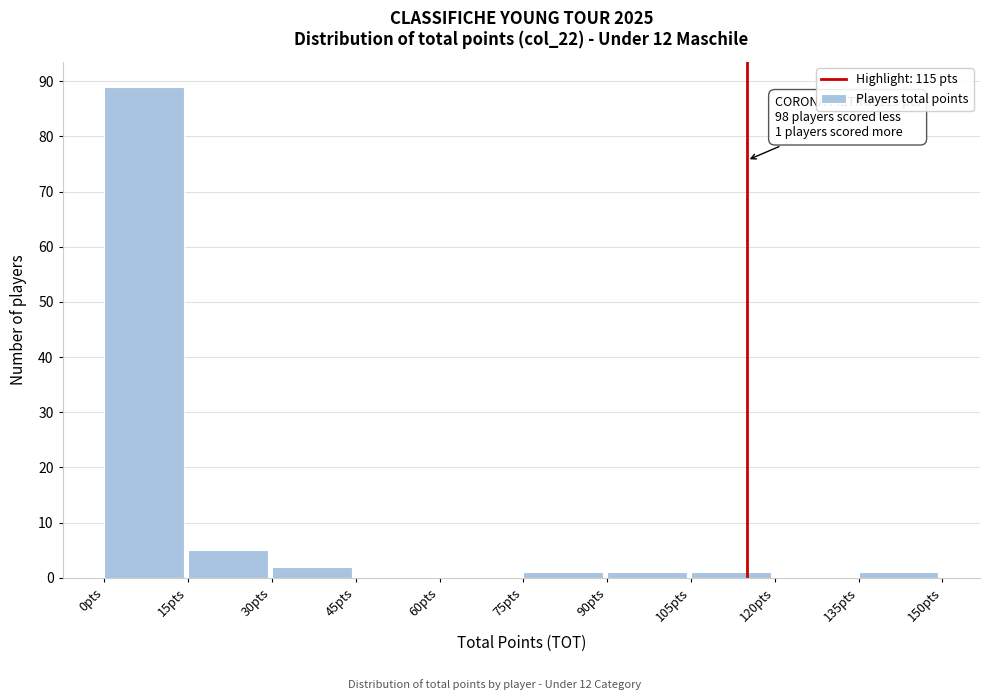

Which range on the x-axis has the tallest bar?

0 to 15